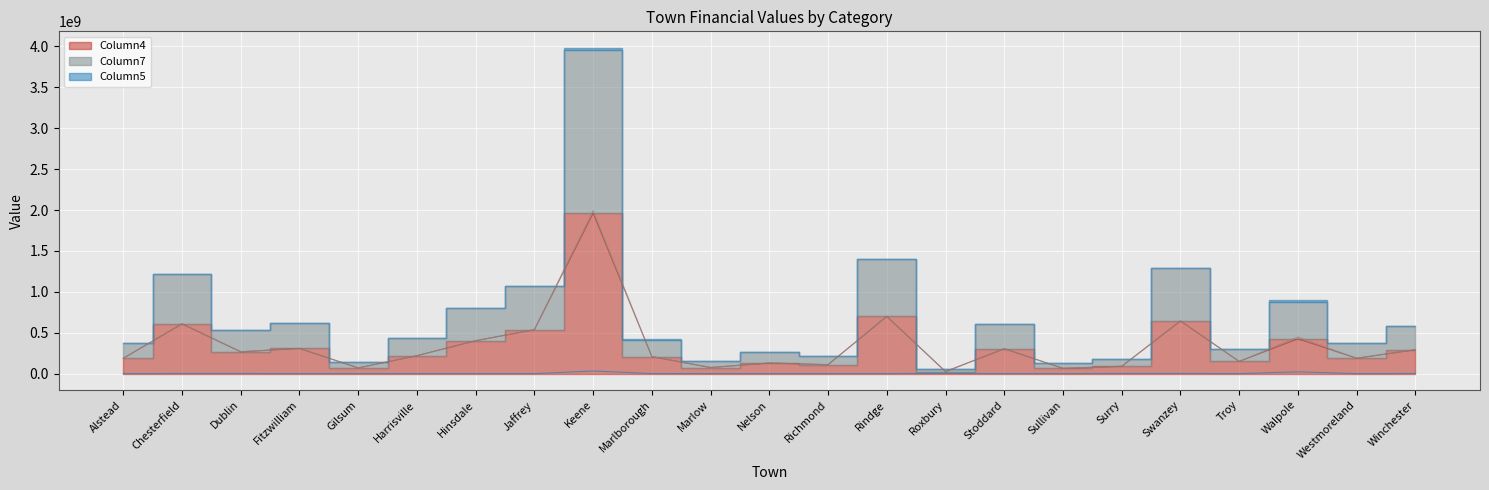

At which label does Column5 reach its peak?

Keene